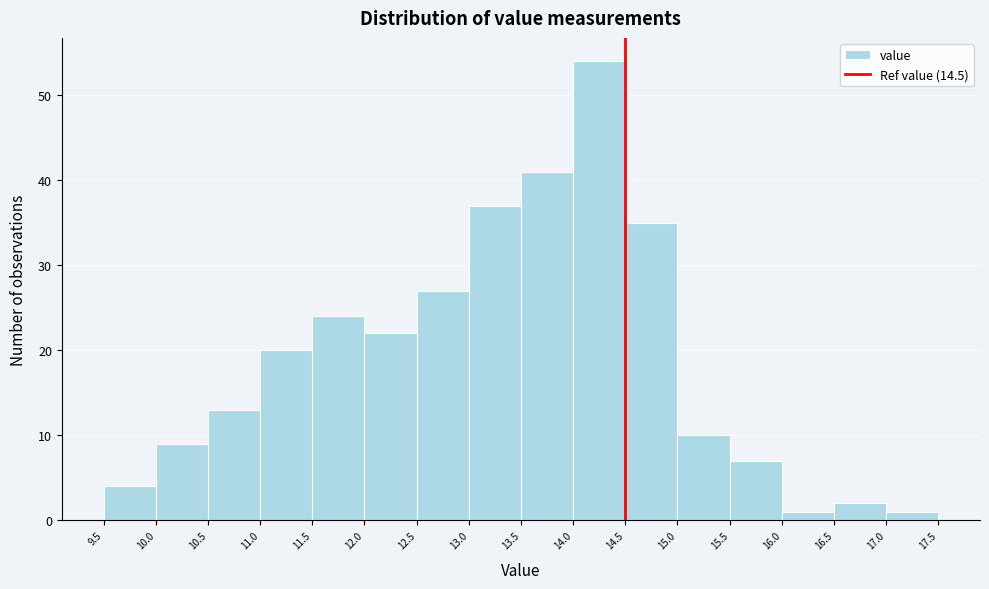

How tall is the bar that spans 15.5 to 16.0 on the x-axis? The values are not printed on the chart, so give them approximately, as read against the axis.

7